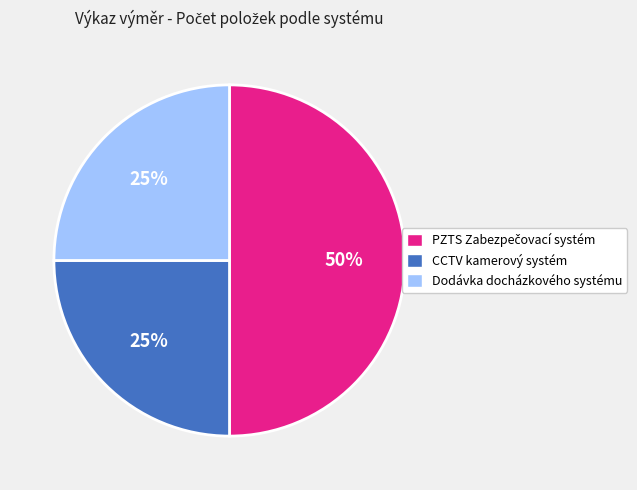

The Dodávka docházkového systému slice represents 25% of the pie. True or false?

True